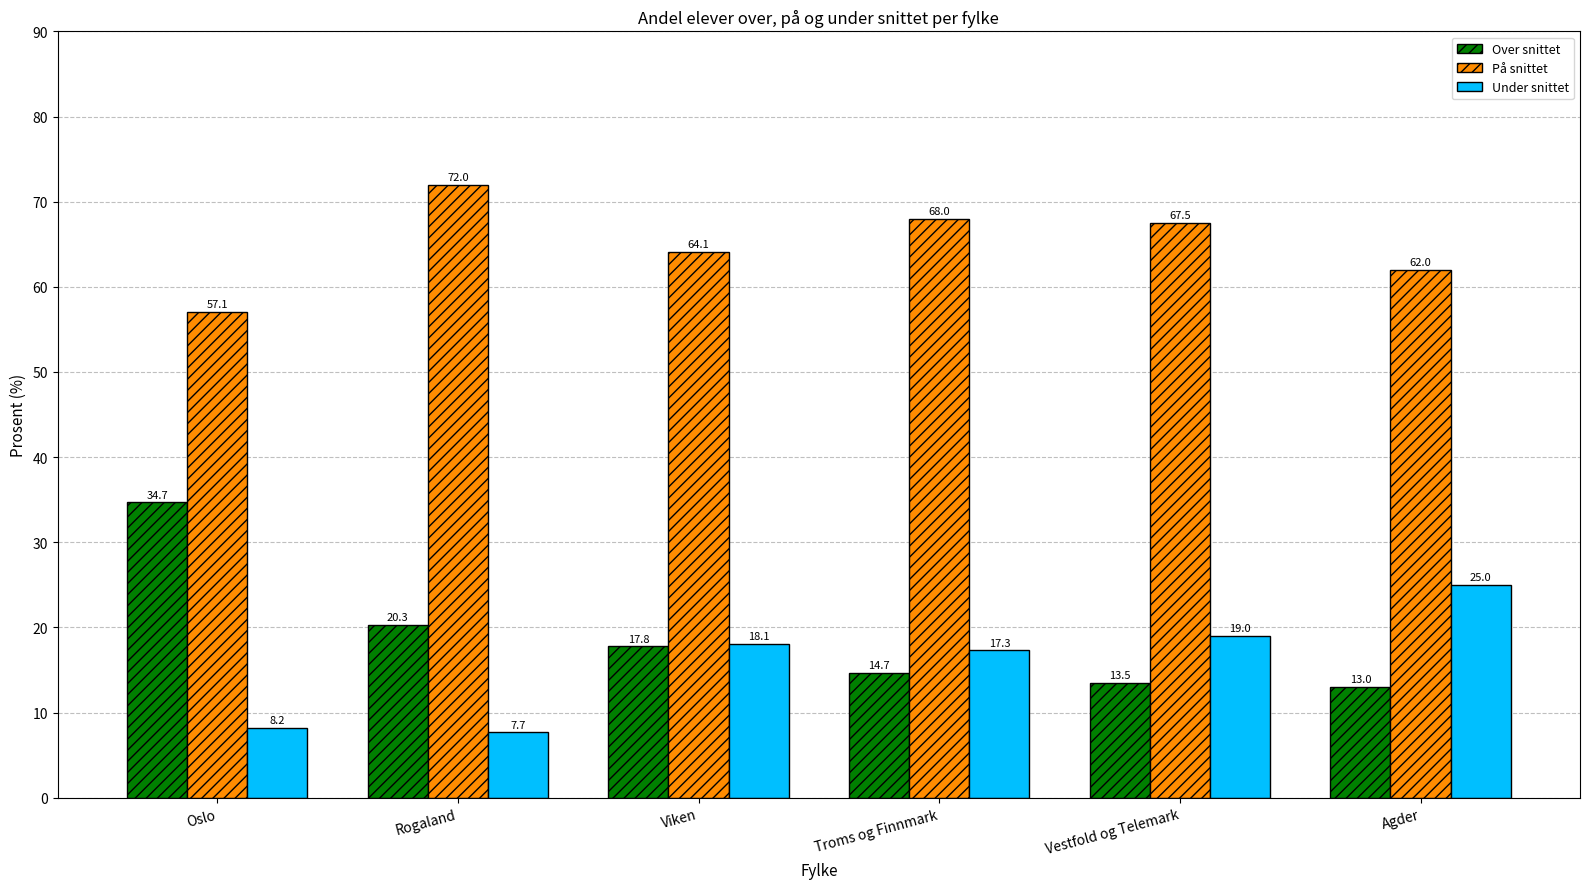

What is the difference between the second highest and second lowest values in the Over snittet series?

6.8